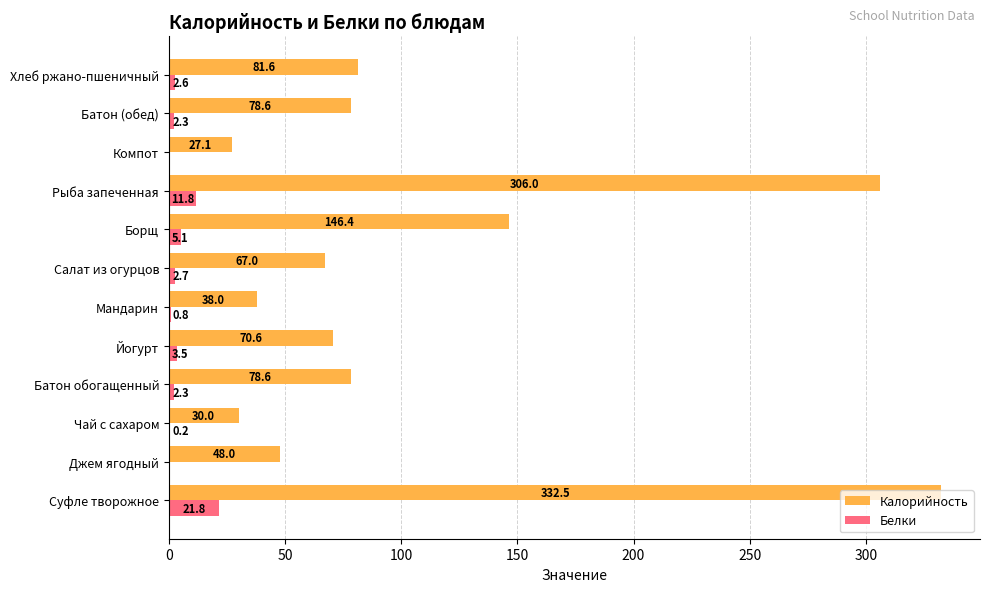

What is the sum of the Белки values at Мандарин and Йогурт?

4.3